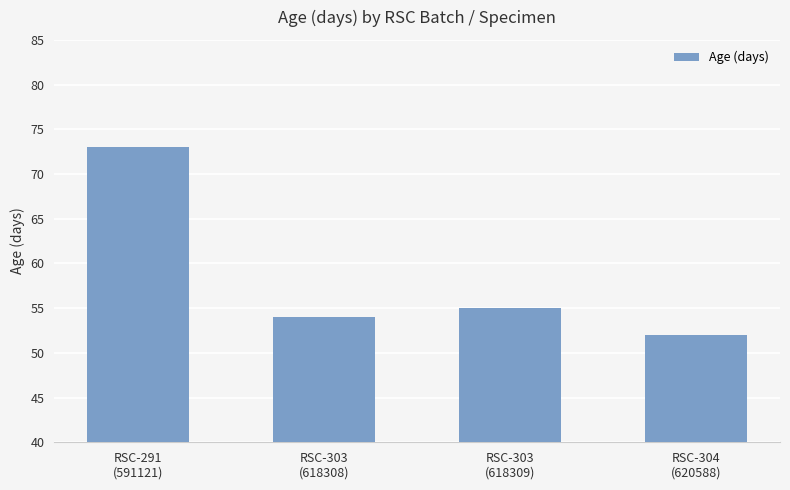

Count the number of categories in the chart.

4